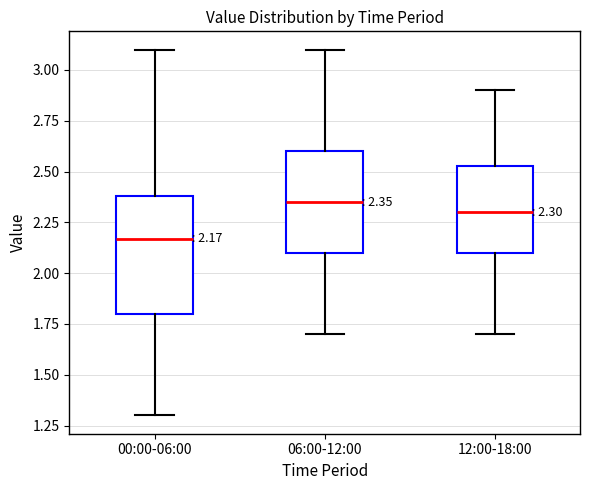

Comparing the boxes themselves (not the whiskers), which one is the tallest?

00:00-06:00